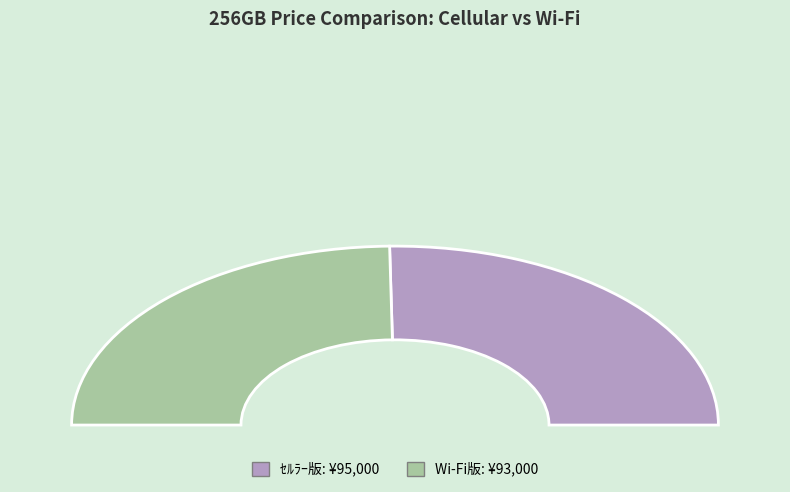

True or false: Wi-Fi版 accounts for 60% of the total.

False